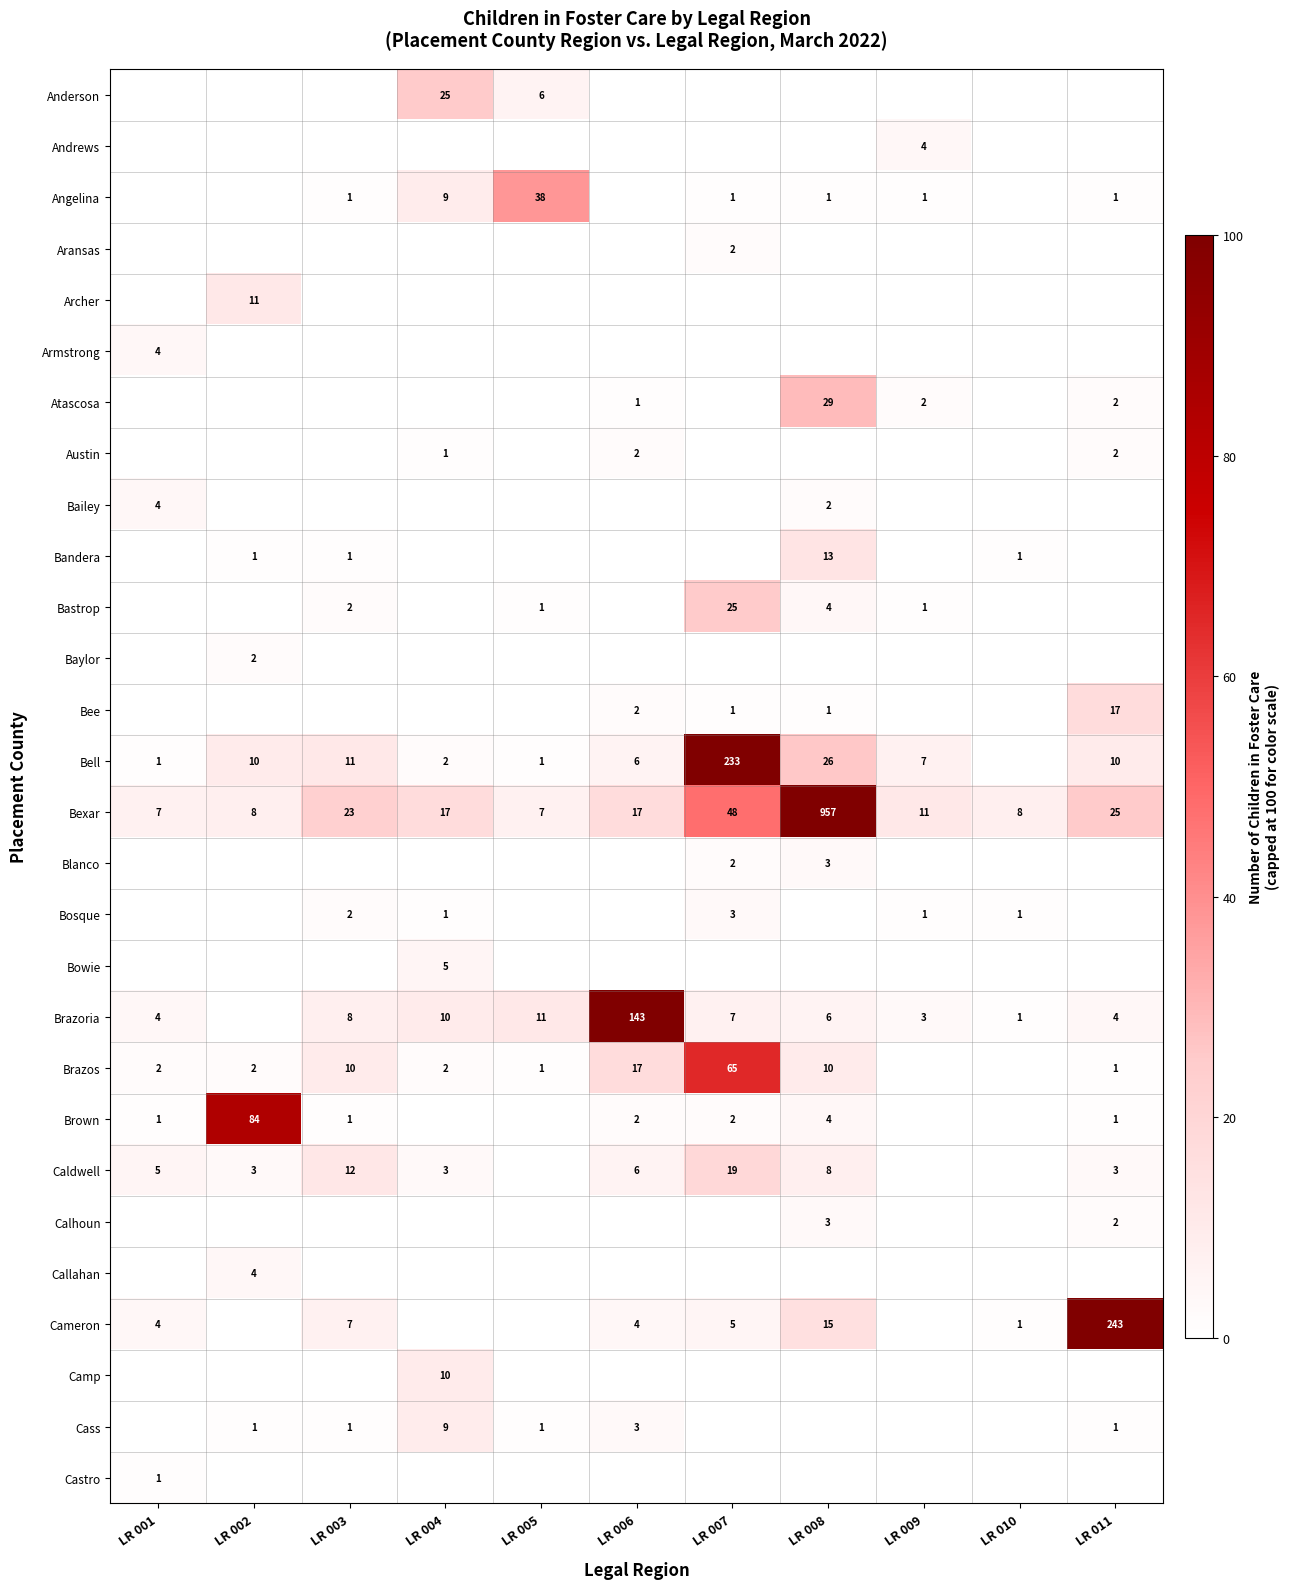

Is it true that Camp equals 4 at LR 004?

False